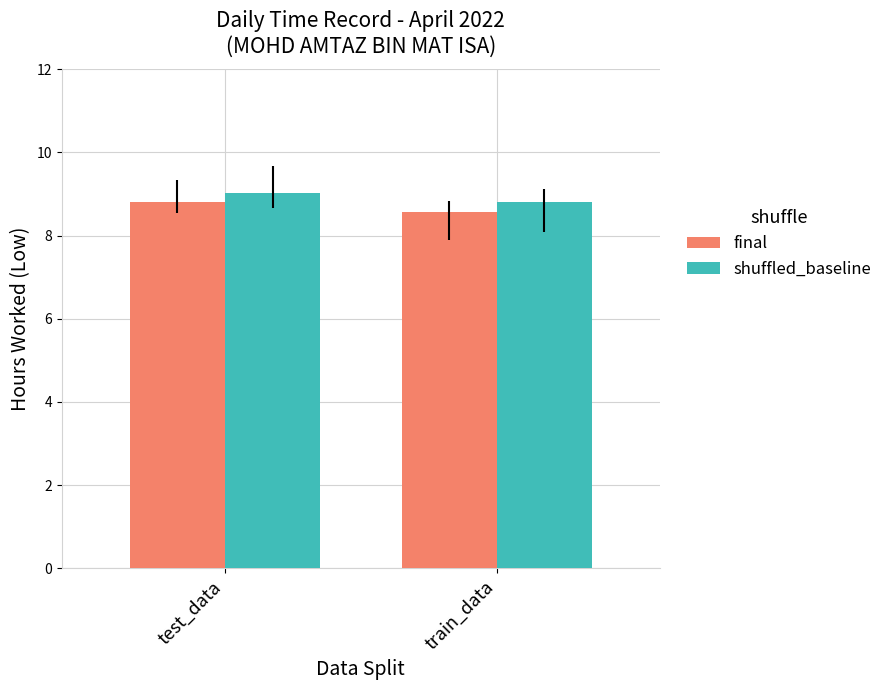

At which category does the chart reach its peak across all series?

test_data